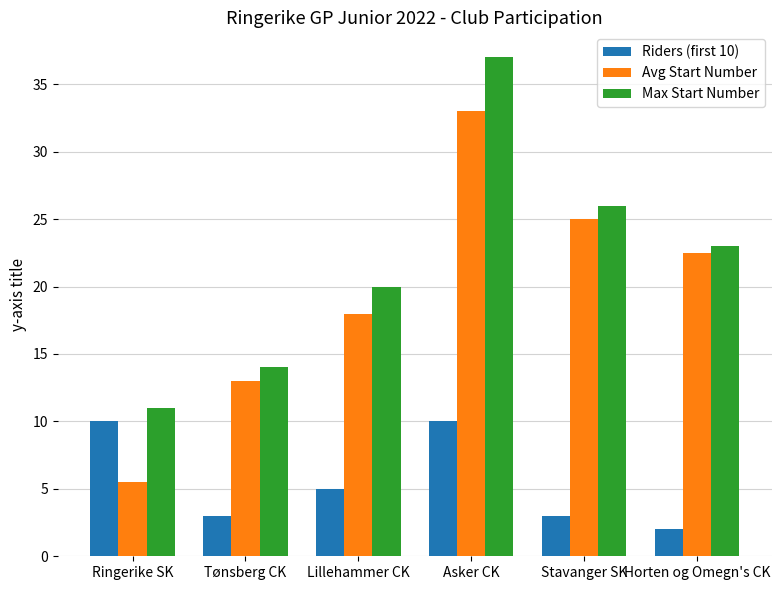

Which series has the largest range (max minus min)?

Avg Start Number